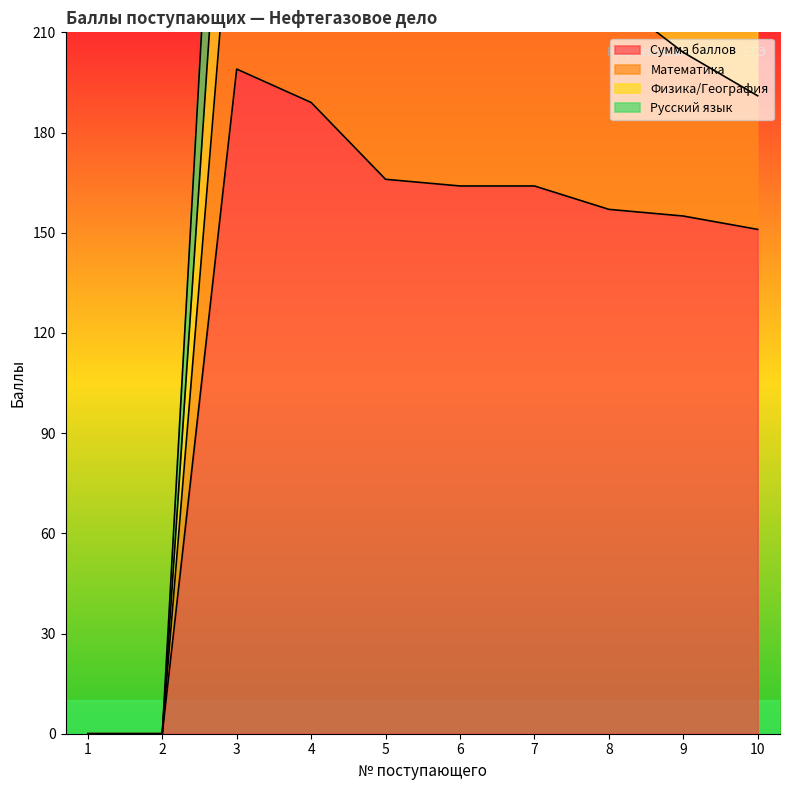

True or false: Русский язык and Физика/География intersect in this chart.

True